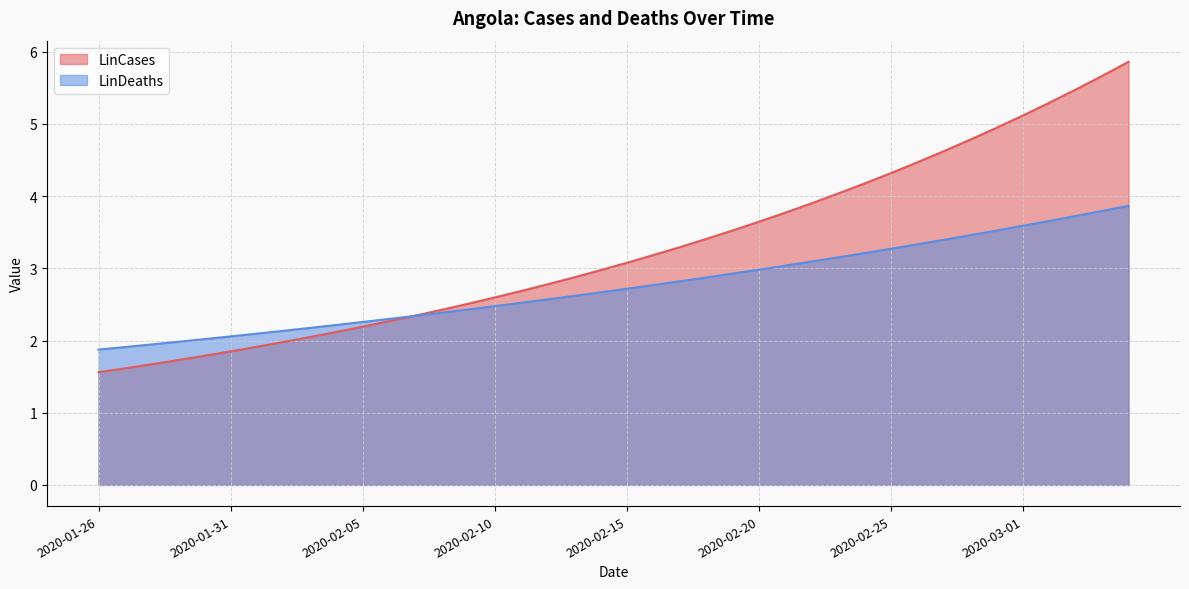

The LinCases series shows 3.0 at 2020-02-04. True or false?

False